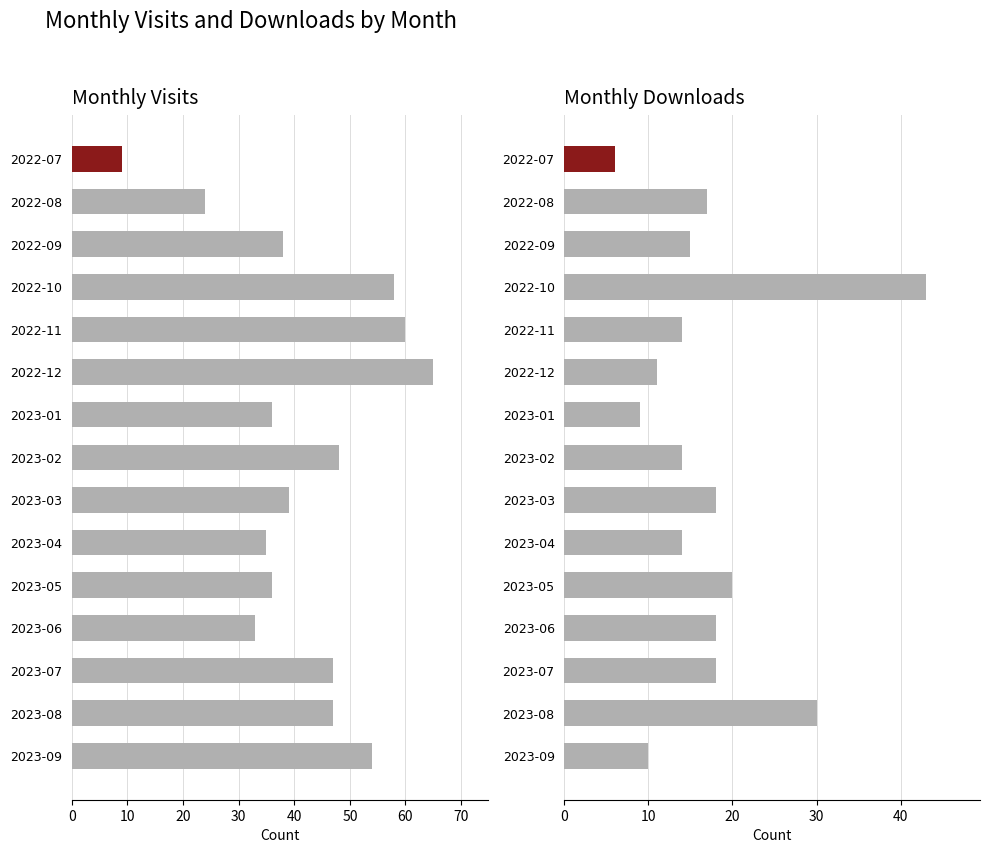

What is the difference between the second highest and second lowest values in the monthly_visit series?

36